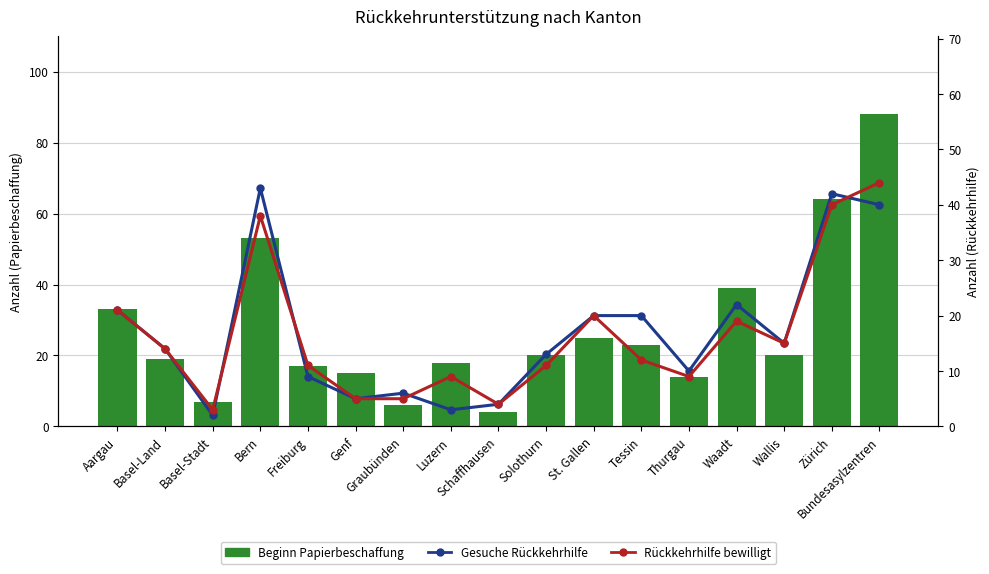

The Gesuche Rückkehrhilfe series shows 33 at Waadt. True or false?

False